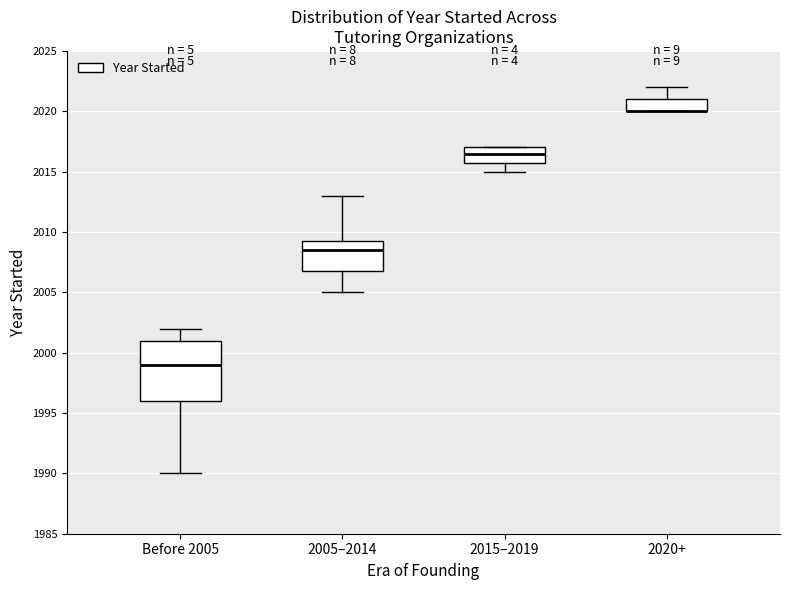

Reading left to right, read every box against the y-axis: the position of its median line, the range the box covers, and the ends of its whiskers. The values are not printed on the chart, so give them approximately, as read against the axis.

Before 2005: median 1999.0, box 1996.0 to 2001.0, whiskers 1990.0 to 2002.0
2005–2014: median 2008.5, box 2007.0 to 2009.5, whiskers 2005.0 to 2013.0
2015–2019: median 2016.5, box 2016.0 to 2017.0, whiskers 2015.0 to 2017.0
2020+: median 2020.0 (drawn on the box's lower edge), box 2020.0 to 2021.0, whiskers 2020.0 to 2022.0